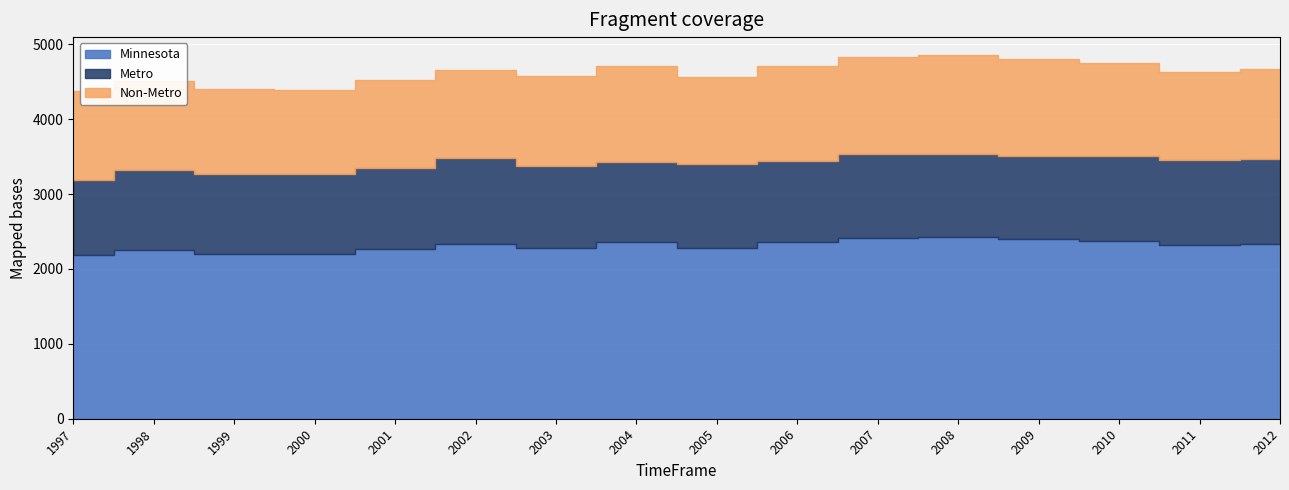

Which series changed the most between 1997 and 2011?

Metro